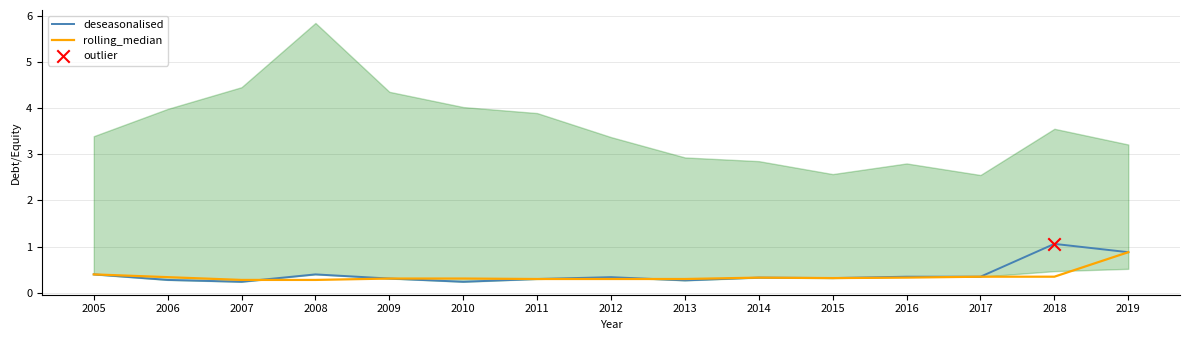

Which series has the widest spread of Y values?

deseasonalised